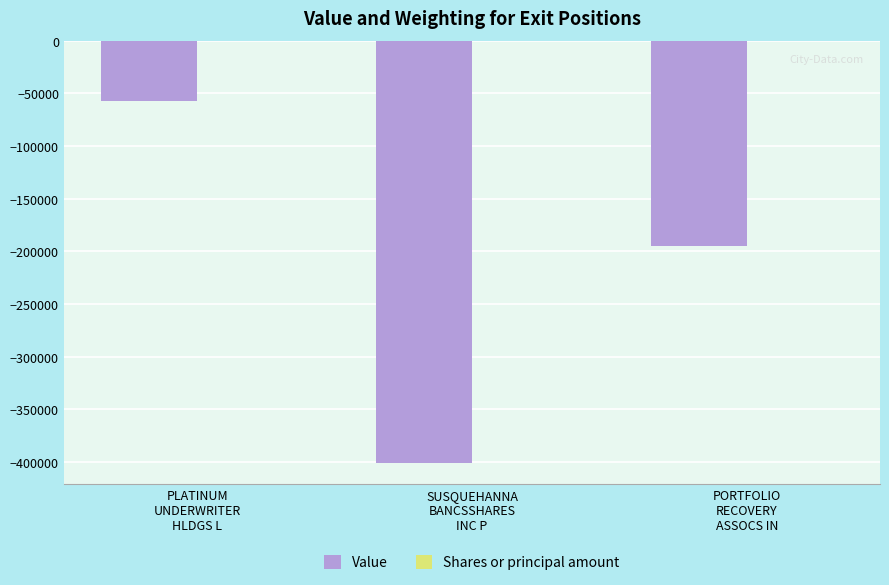

What is the highest value of the Value series?

-57312.0